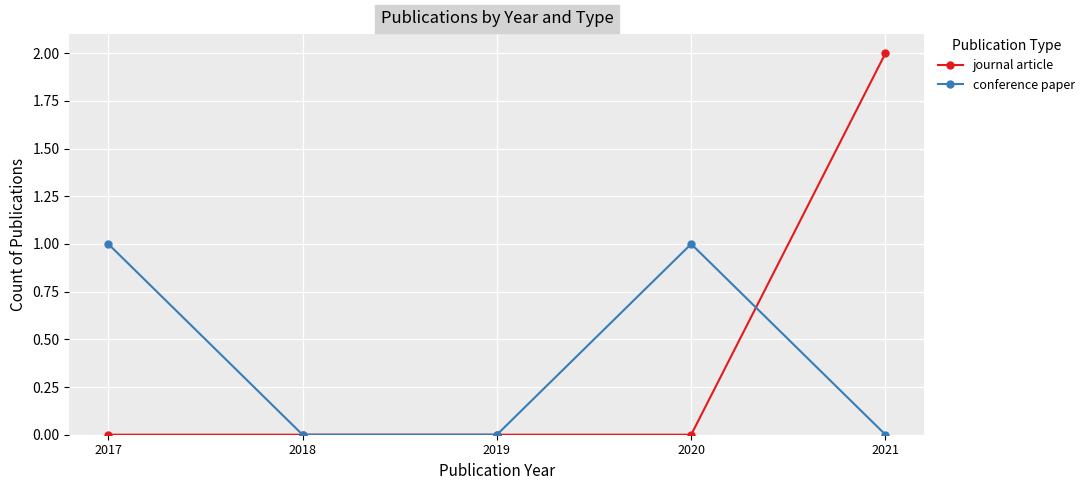

Which series has the largest range (max minus min)?

journal article